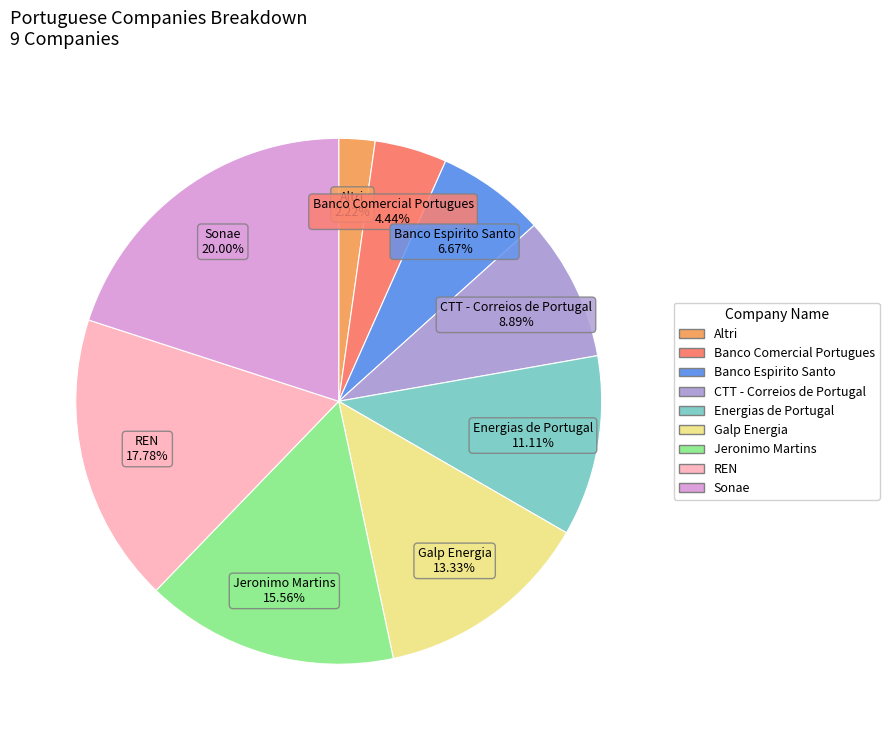

To the nearest percent, what is the combined percentage of Altri and Energias de Portugal?

13%